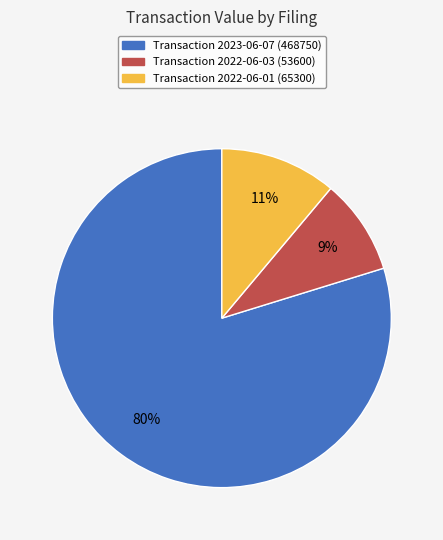

Is there a majority slice in this chart?

Yes